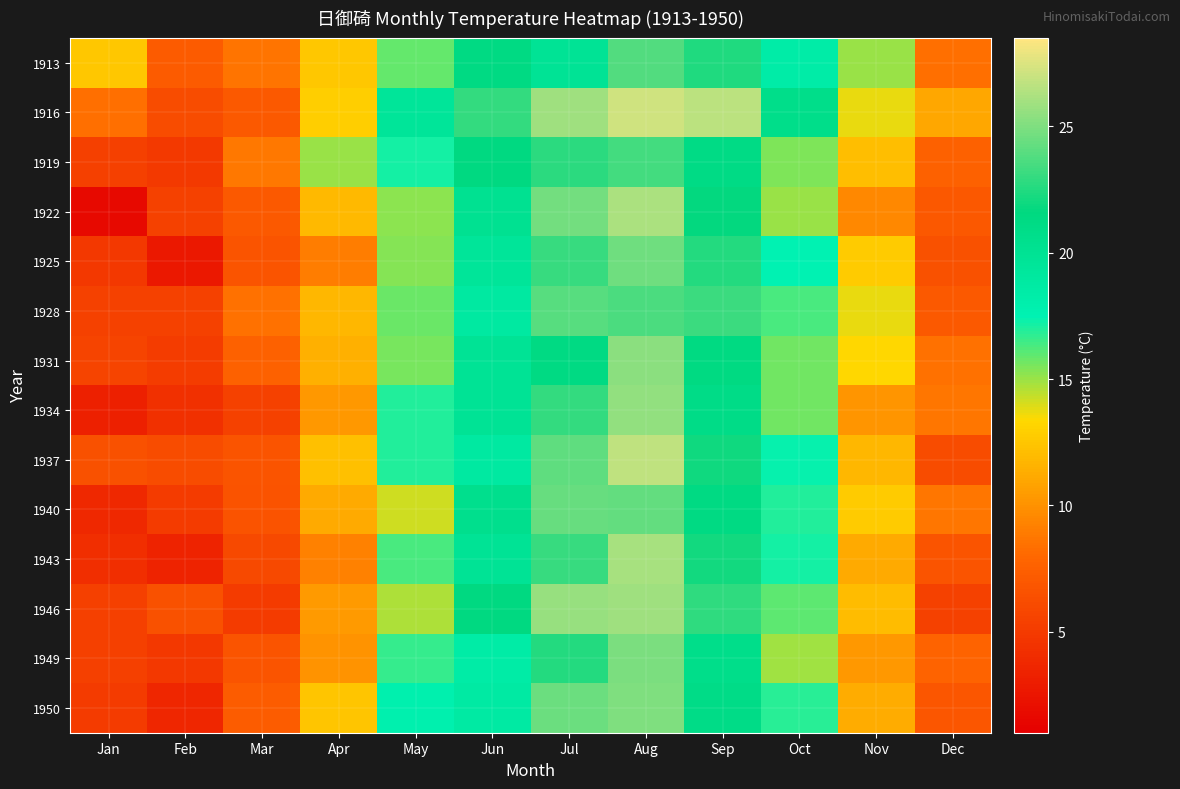

Count the number of data series in this chart.

14